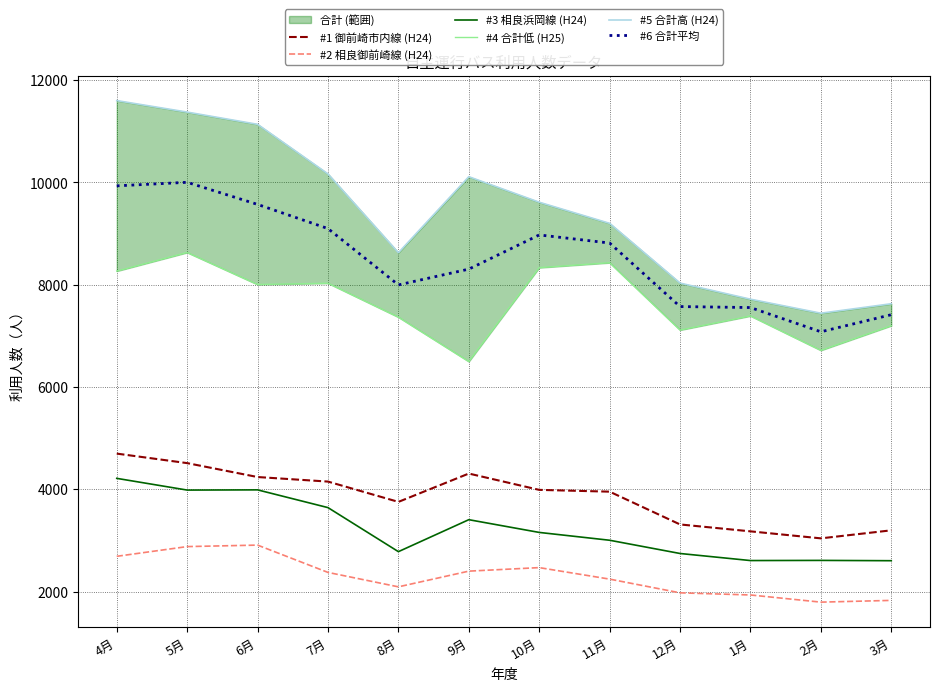

At how many categories does at least one series exceed 6674?

12